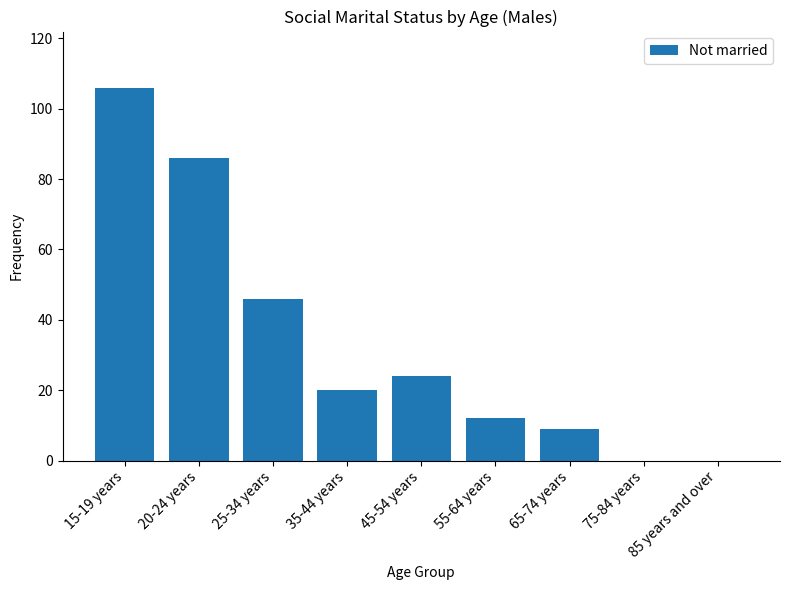

What is the ratio of the value at 20-24 years to the value at 45-54 years?

3.6